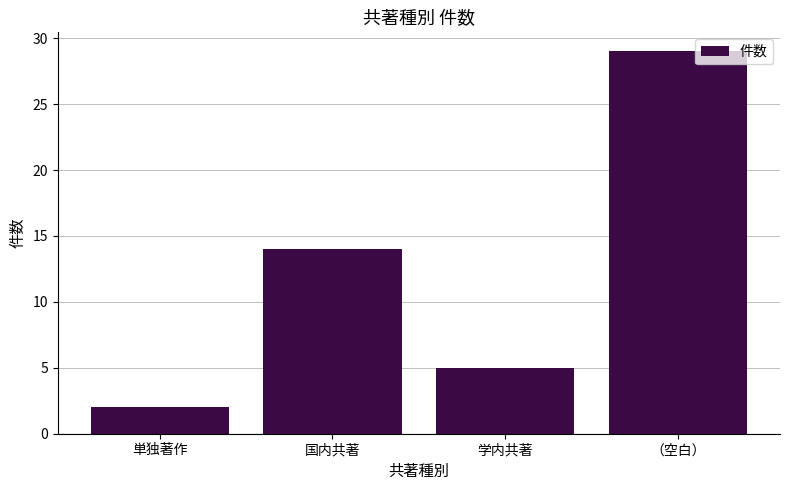

Count the number of data series in this chart.

1